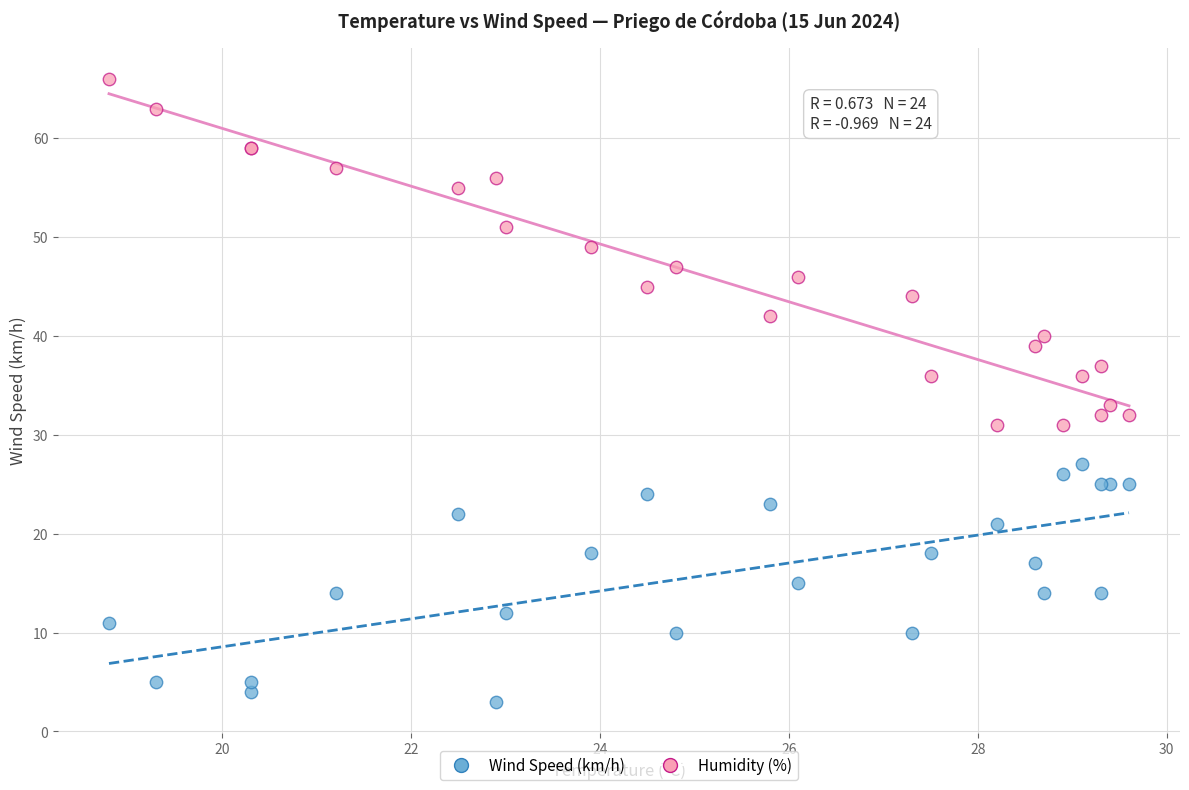

Across all series, what Y value is closest to 34?

33